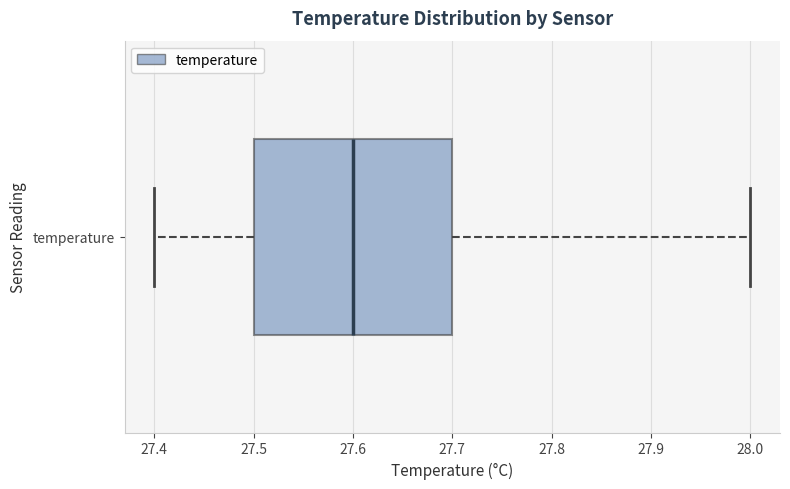

Where is the left edge of the box for temperature on the x-axis? The values are not printed on the chart, so give them approximately, as read against the axis.

27.5